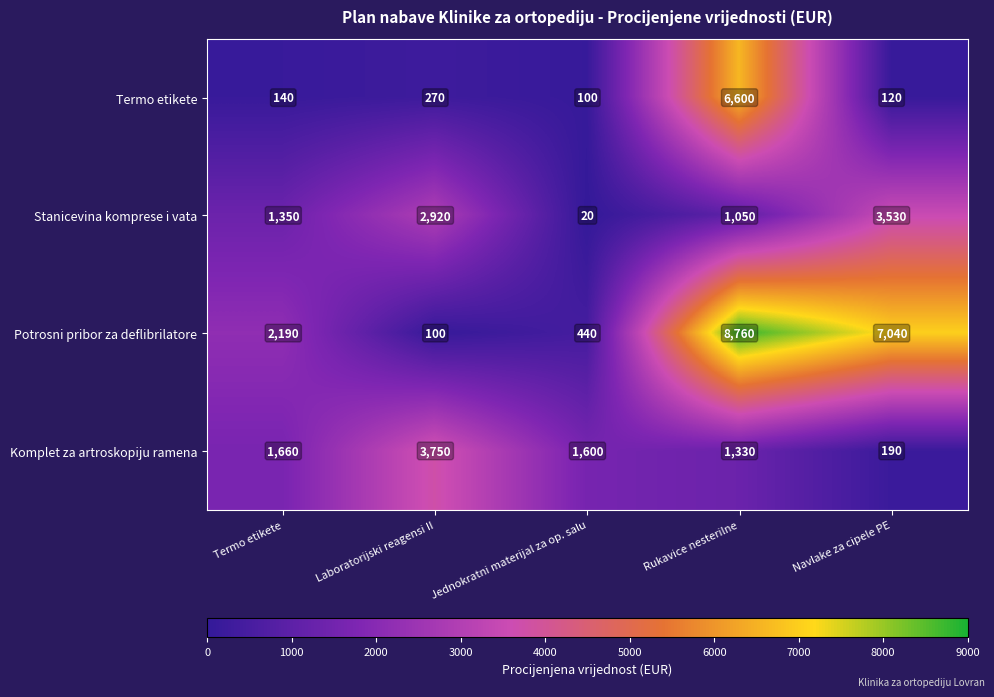

Rank the series by their maximum value, from highest to lowest.

Potrosni pribor za deflibrilatore, Termo etikete, Komplet za artroskopiju ramena, Stanicevina komprese i vata